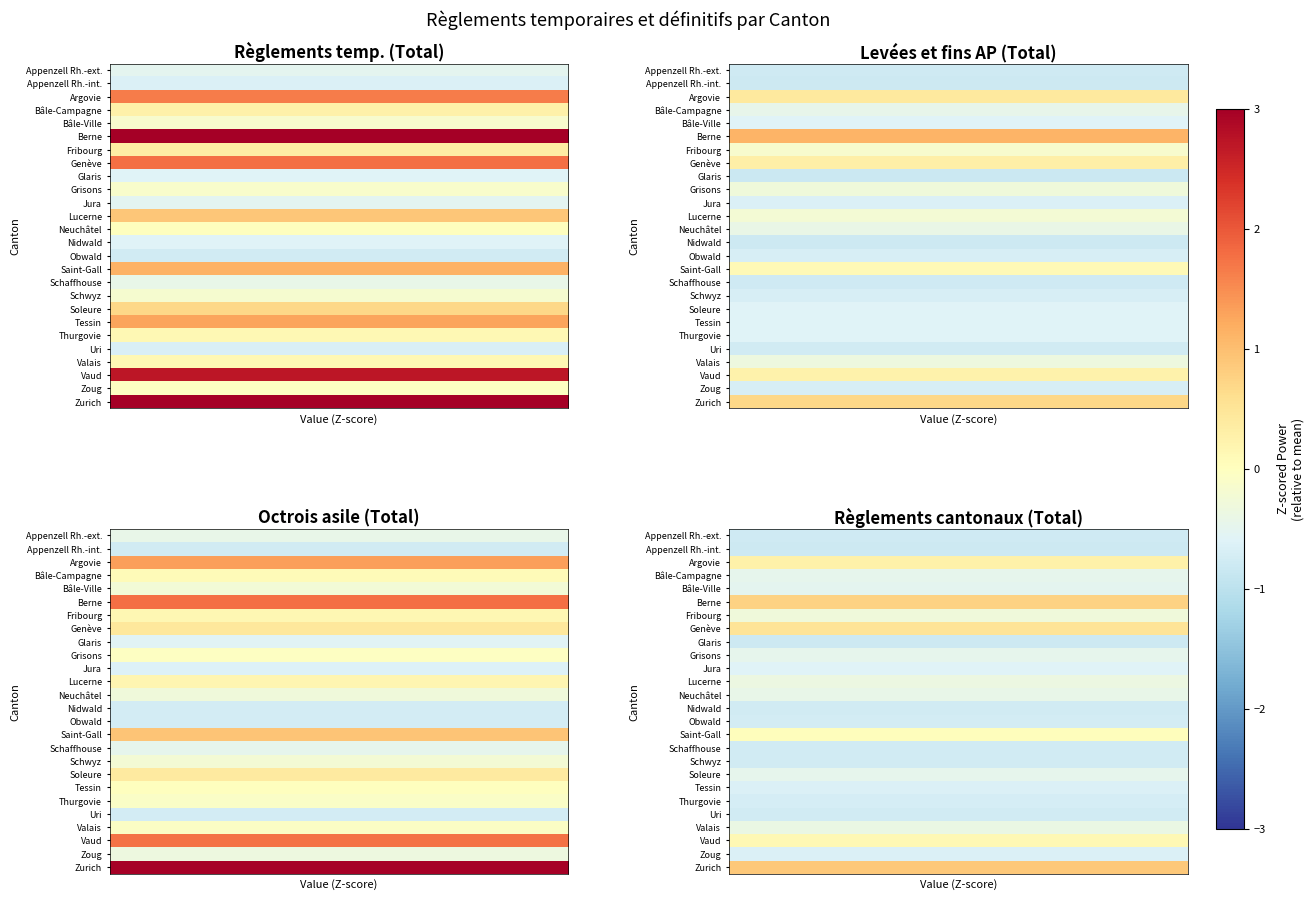

What is the difference between the highest and lowest values at 5?

1.7